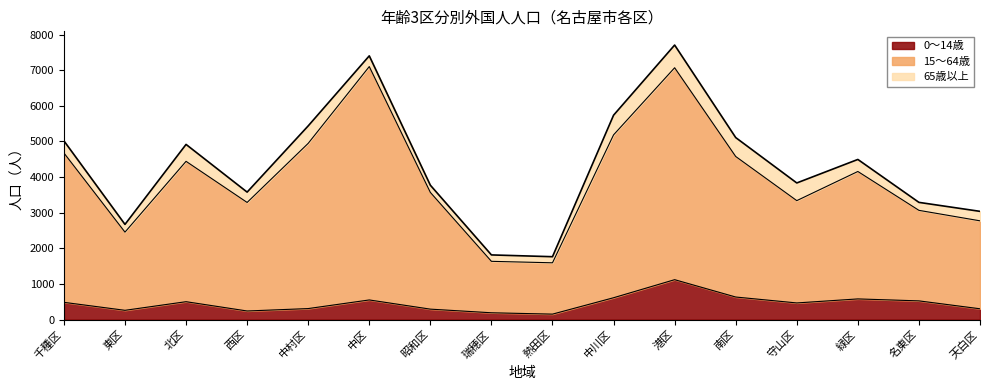

True or false: 0～14歳 has a value of 633 at 南区.

True